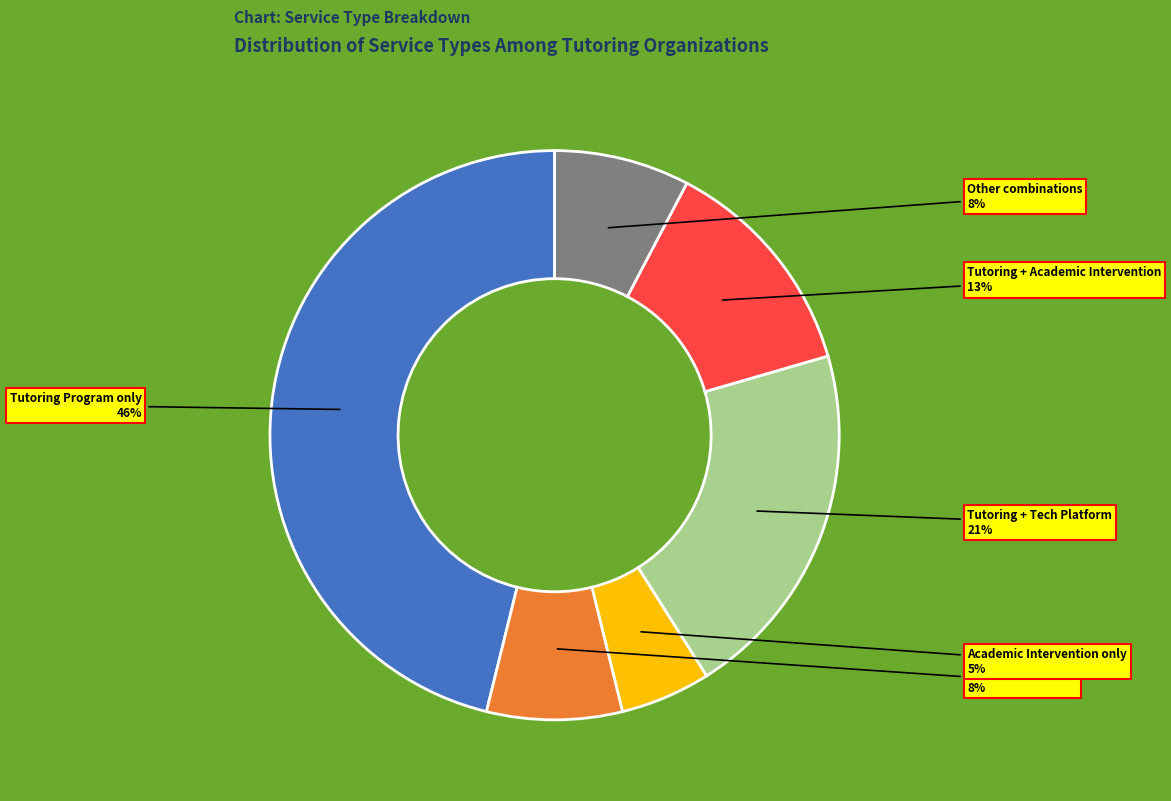

How many slices are in this pie chart?

6